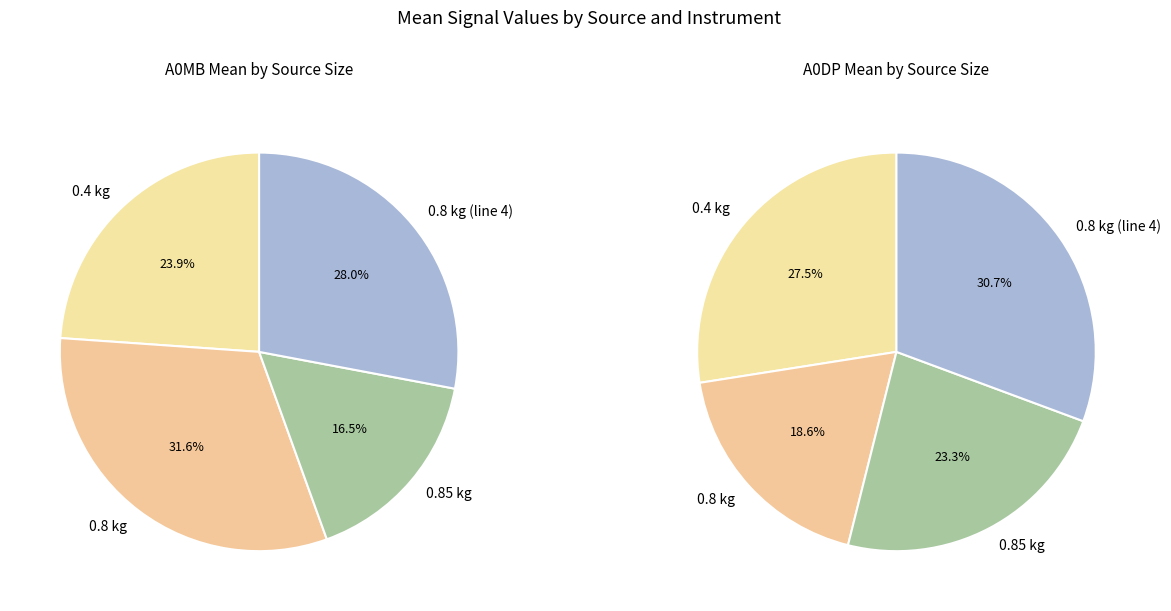

Count the number of slices in the pie.

4